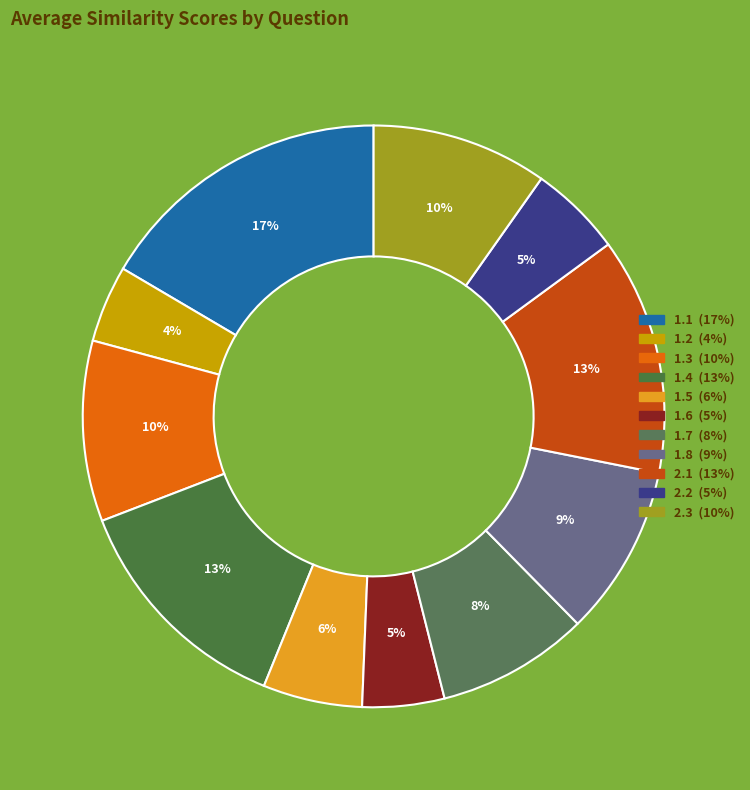

To the nearest percent, what is the combined percentage of 2.3 and 2.2?

15%